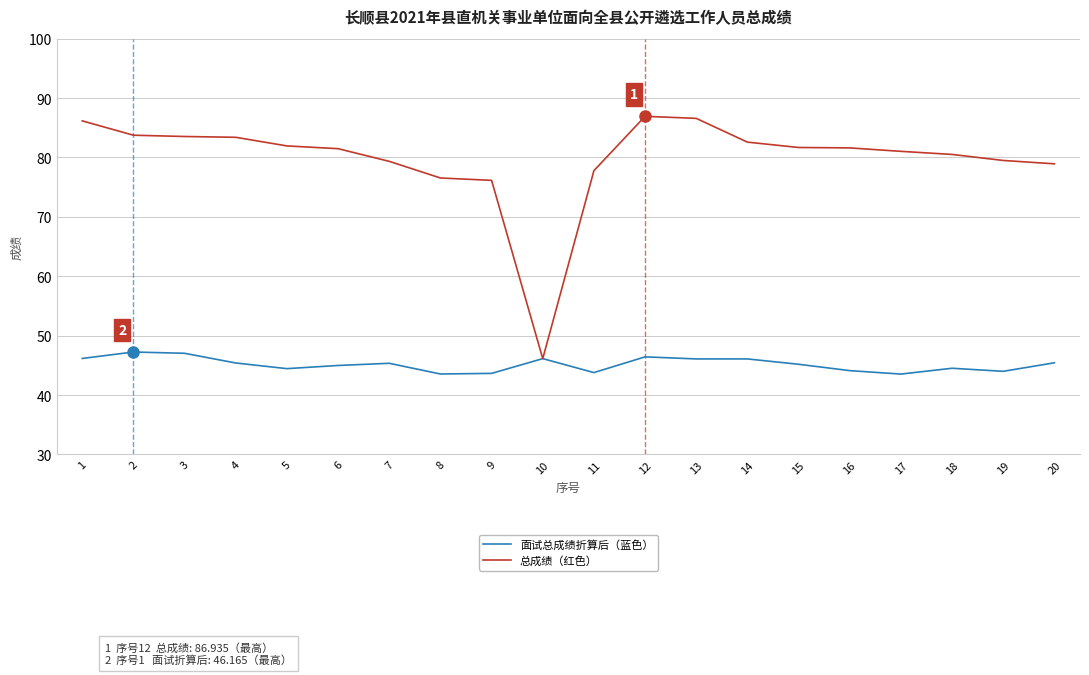

List the series in order of their overall mean, highest first.

总成绩（红色）, 面试总成绩折算后（蓝色）